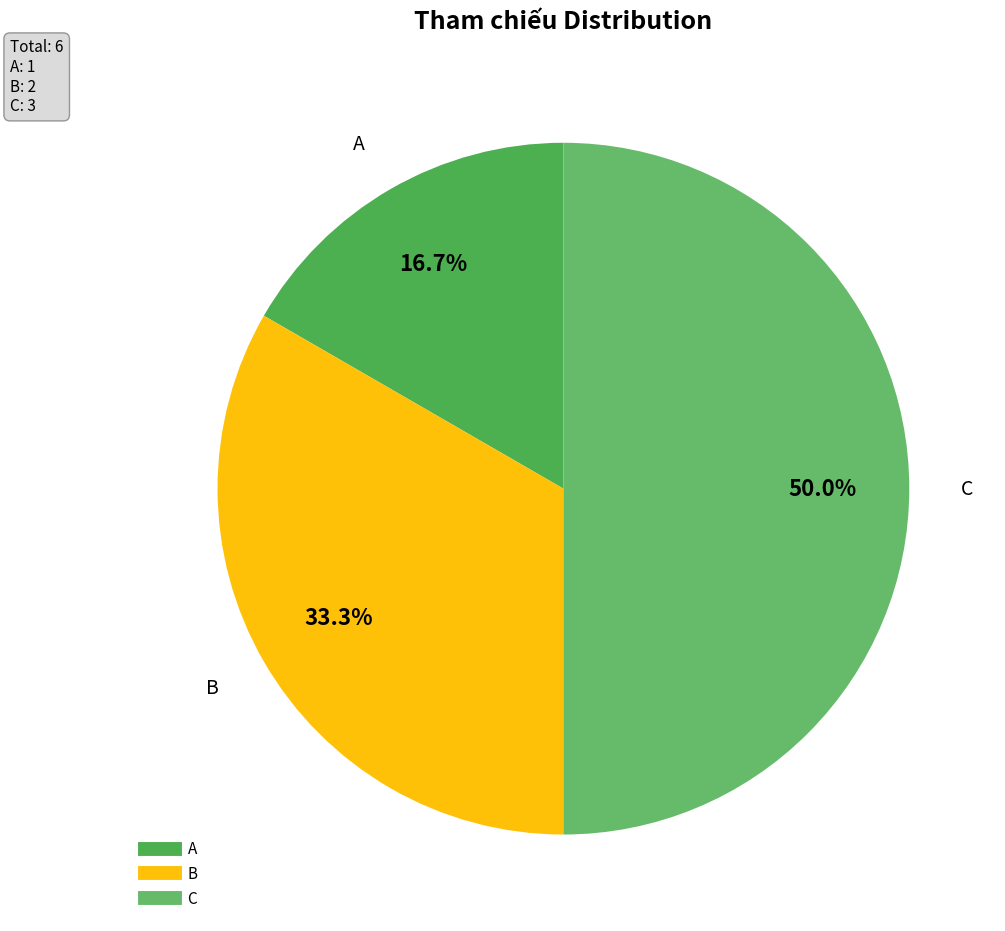

Is it true that B is 20% of the pie?

False